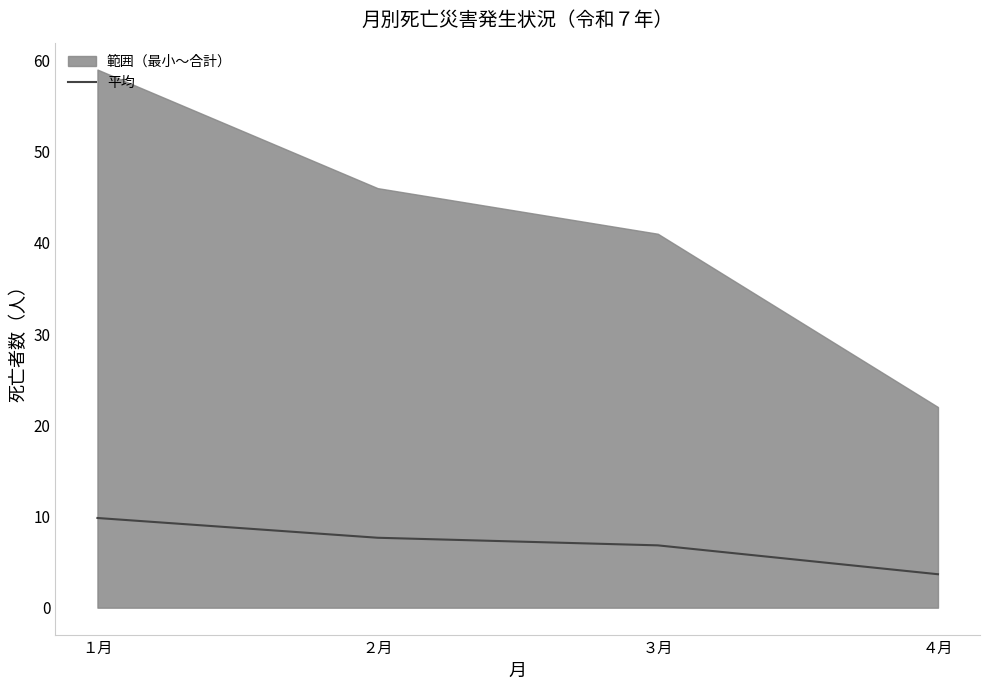

List the labels in order of value, smallest first.

４月, ３月, ２月, １月